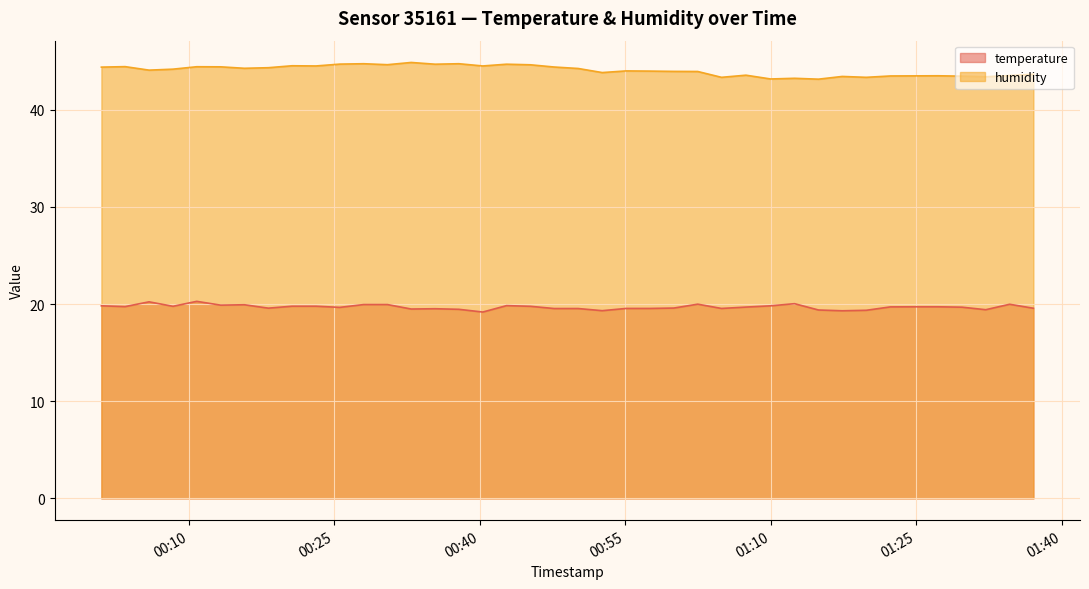

What is the difference between the maximum and minimum values in the temperature series?

1.1